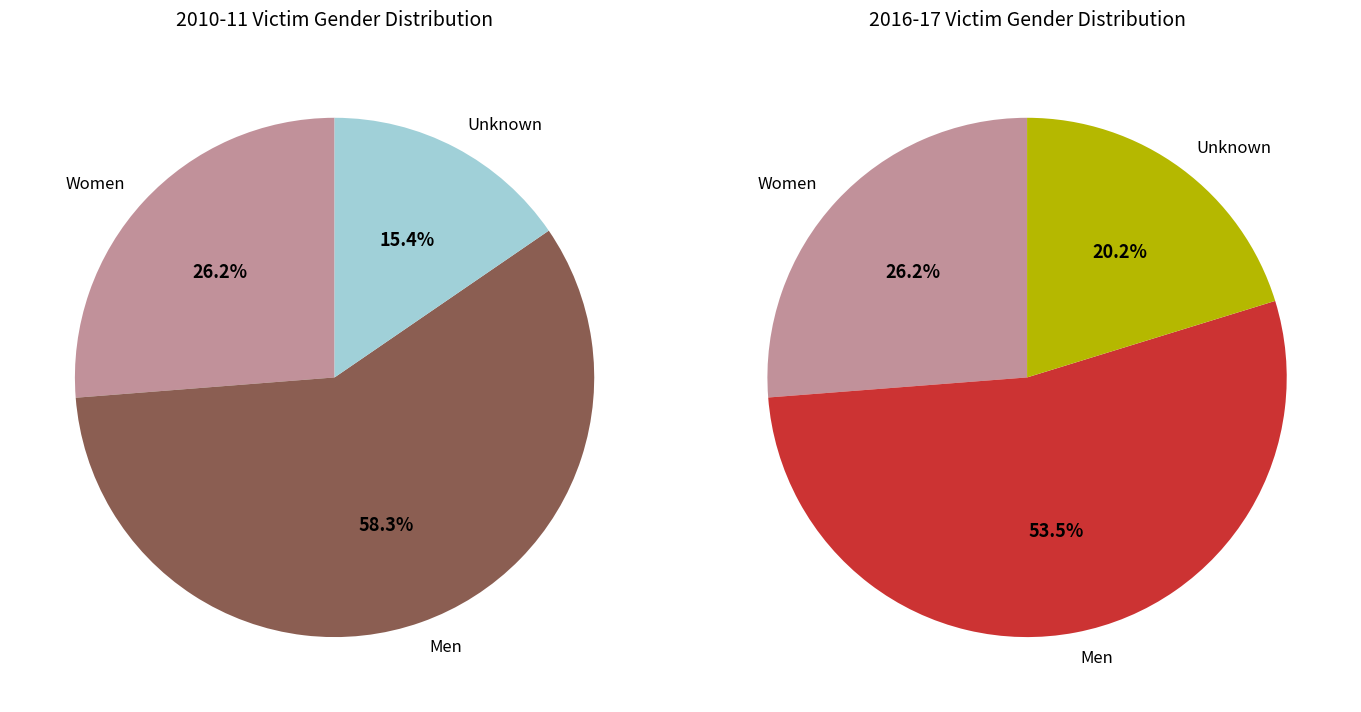

Is it true that Men is 58% of the pie?

True